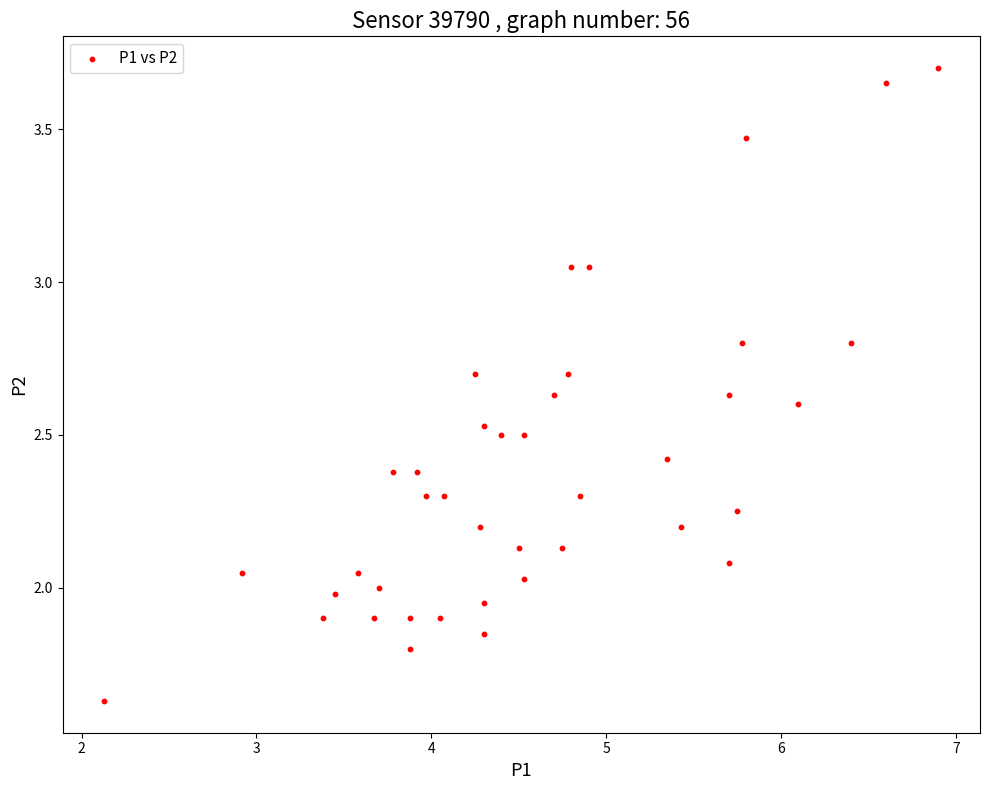

What is the range of X values (max minus min)?

4.8